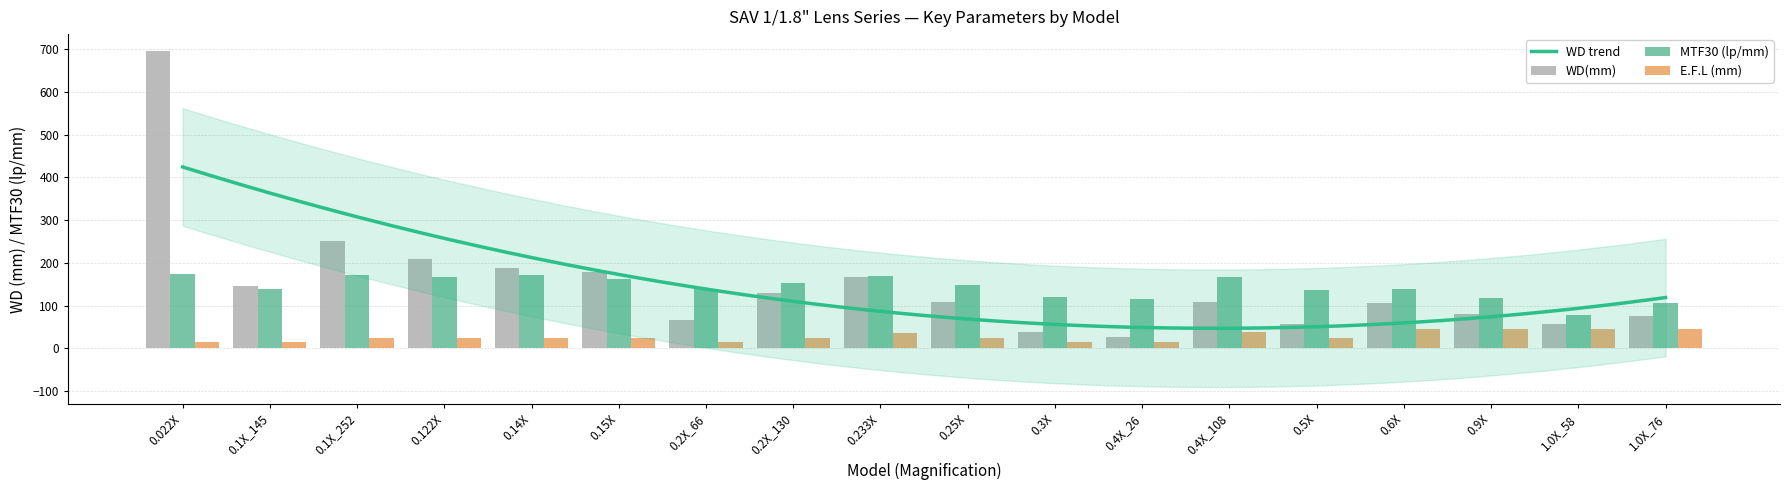

How many bars are there in total?

54